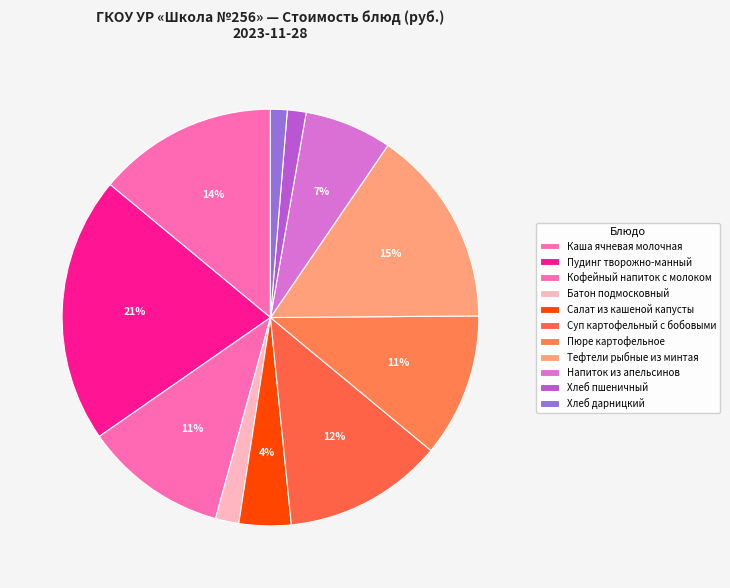

What percentage do Суп картофельный с бобовыми and Хлеб пшеничный together represent?

13.8%